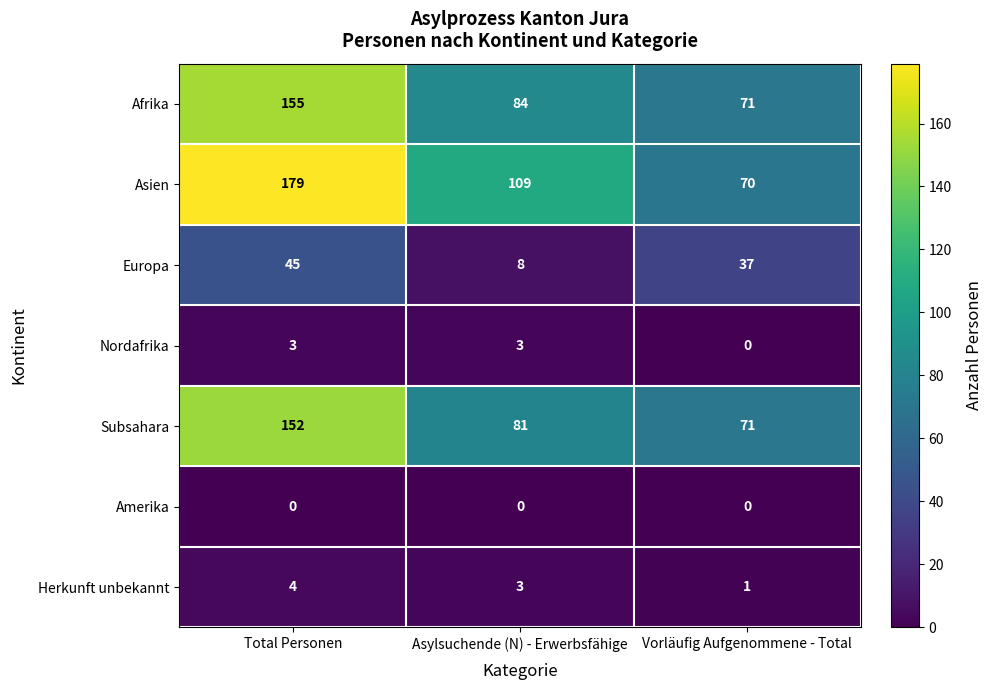

True or false: Amerika has a value of 0 at Asylsuchende (N) - Erwerbsfähige.

True